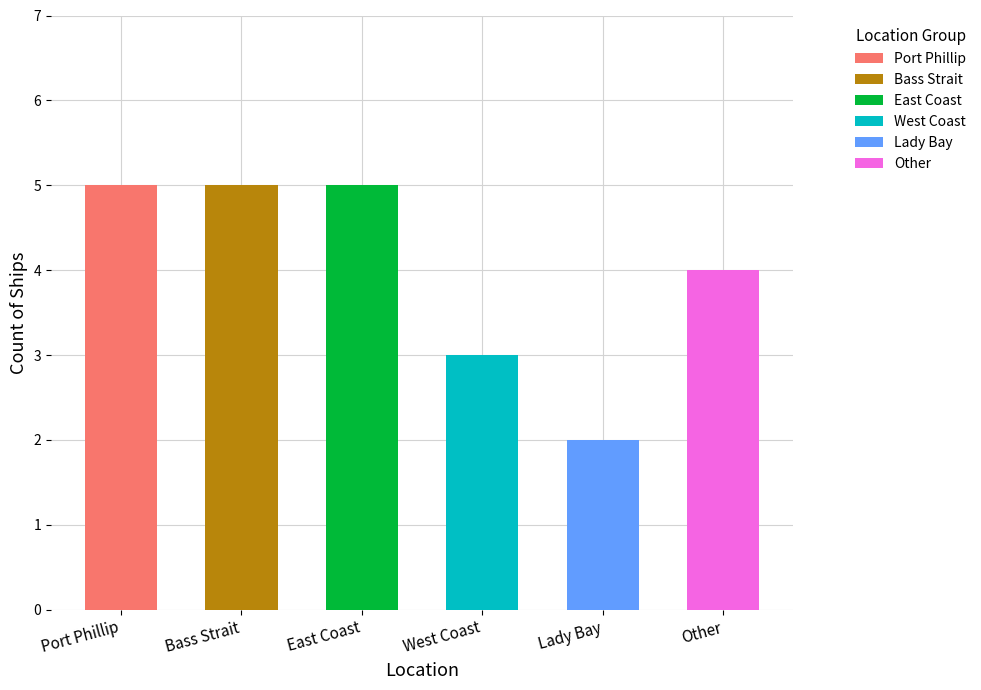

Reading left to right, extract all data points from this chart.

Port Phillip=5	Bass Strait=5	East Coast=5	West Coast=3	Lady Bay=2	Other=4